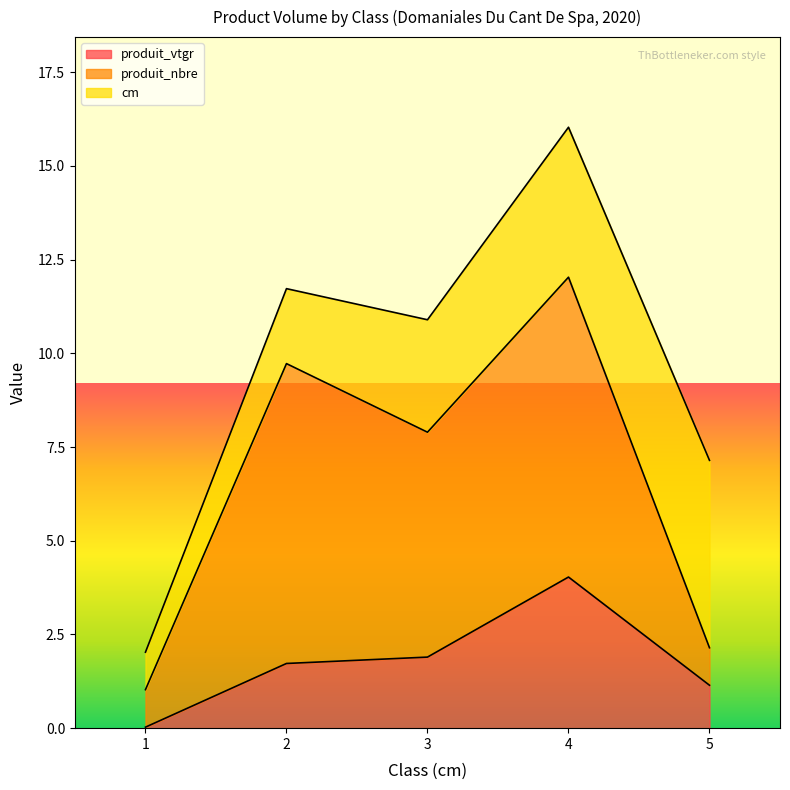

Which series has the largest total across all categories?

produit_nbre